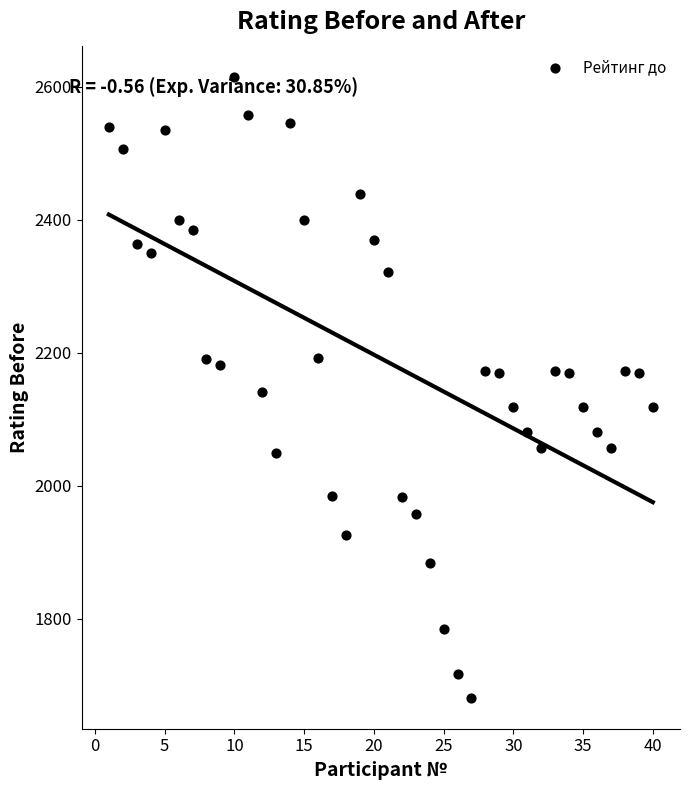

What is the range of Y values (max minus min)?

934